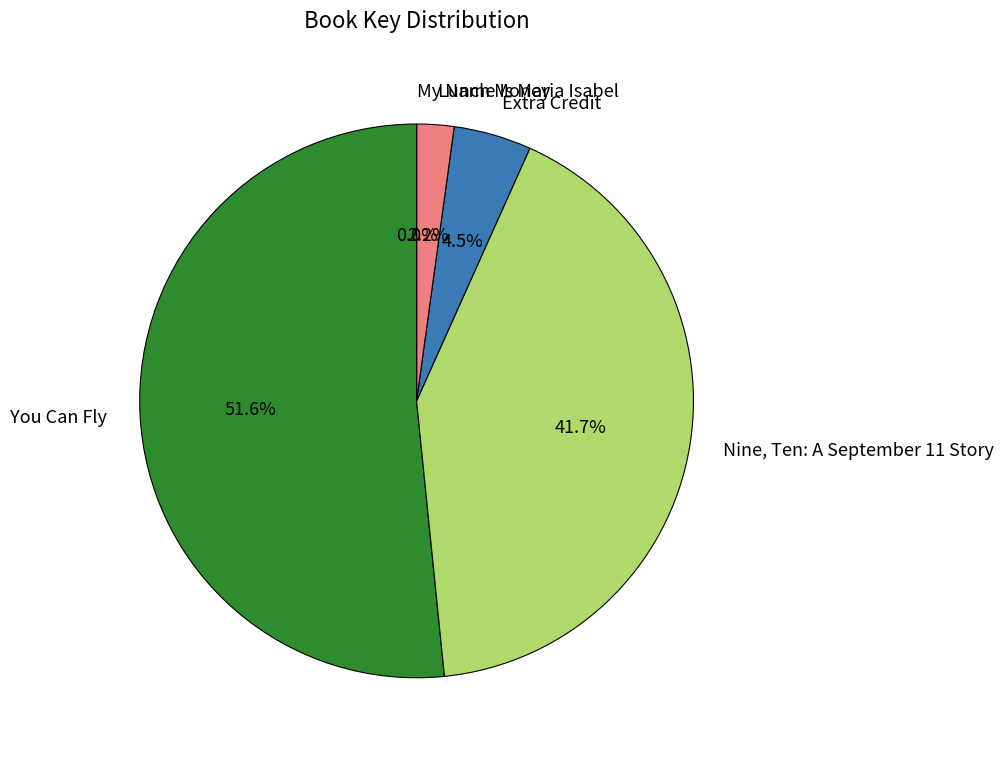

To the nearest percent, what is the combined percentage of Lunch Money and You Can Fly?

54%